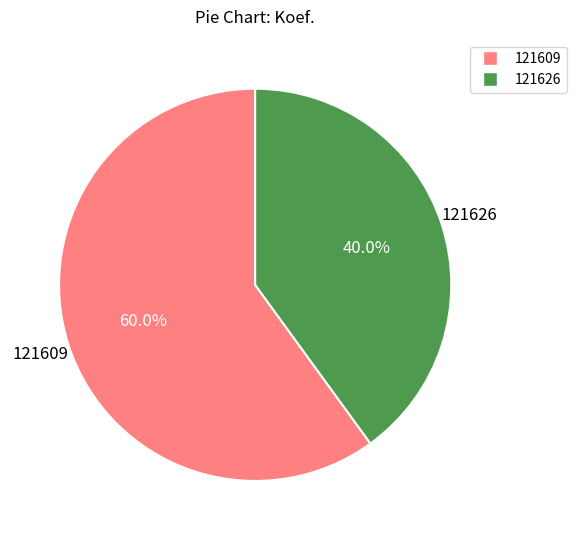

What percentage is the 121609 slice, to the nearest percent?

60%